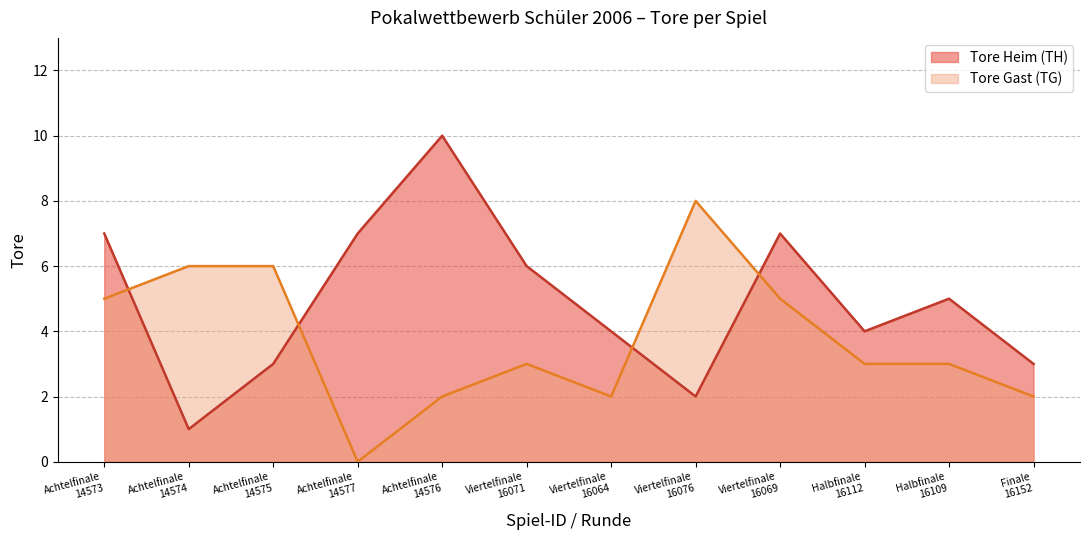

At which label does Tore Gast (TG) reach its minimum?

Achtelfinale
14577